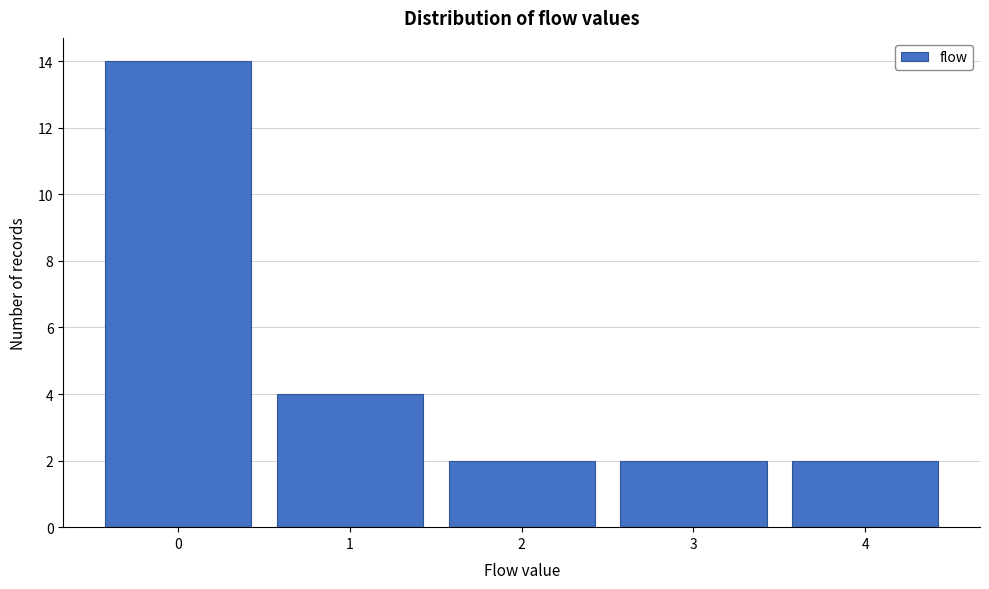

Reading right to left, list all the values displayed in this chart.

4=2	3=2	2=2	1=4	0=14